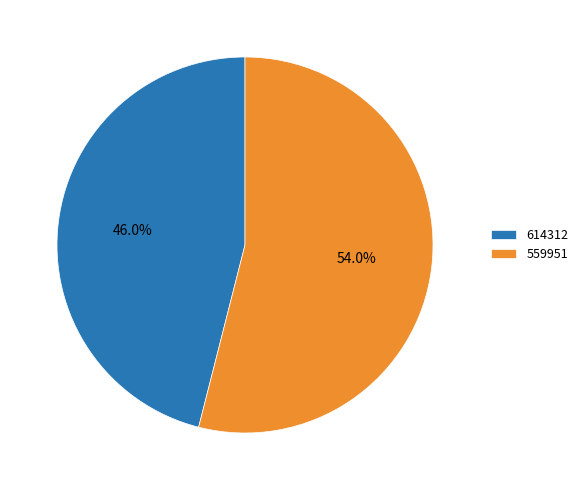

Does 559951 represent more than half of the total?

Yes